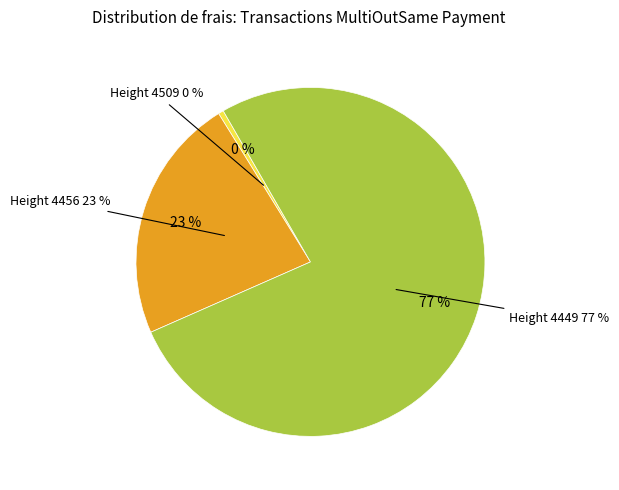

How much of the chart is everything except 4509?

99.5%